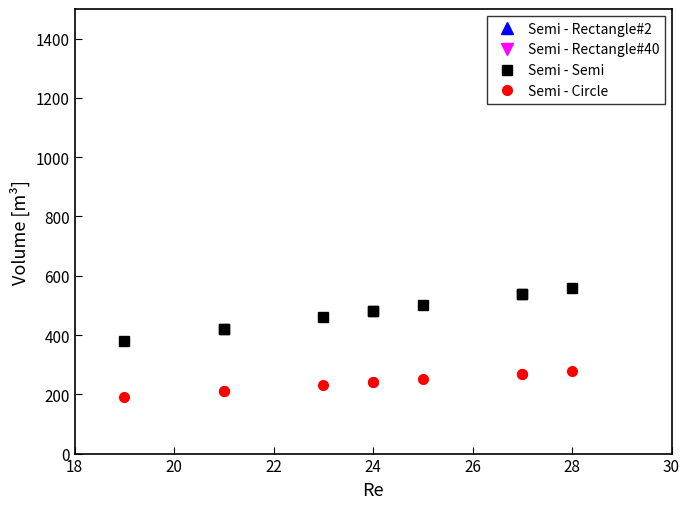

True or false: Semi - Circle has a value of 114 at 8.

False